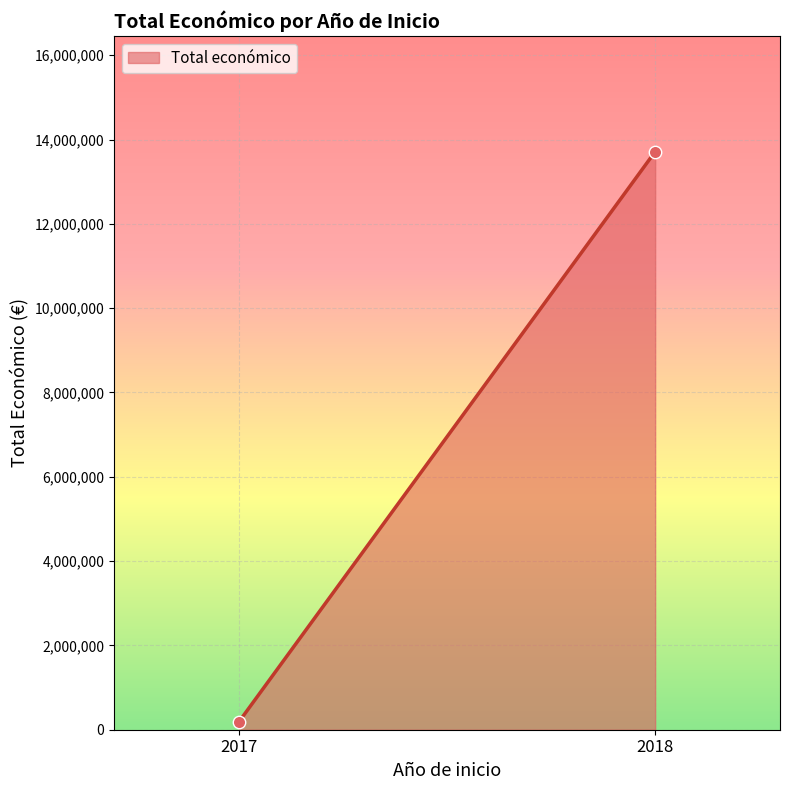

What is the difference between the maximum and minimum values?

13520612.0